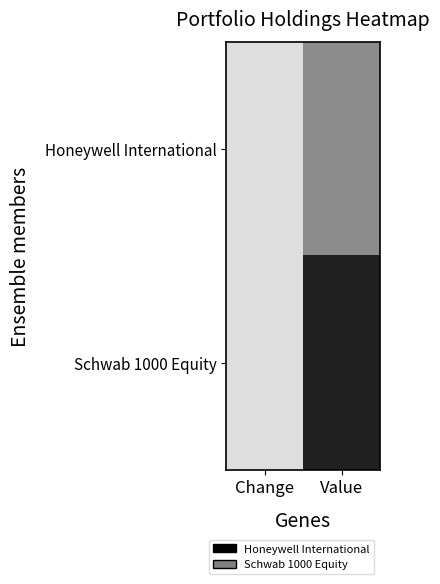

List the series in order of their peak value, lowest first.

Honeywell International, Schwab 1000 Equity